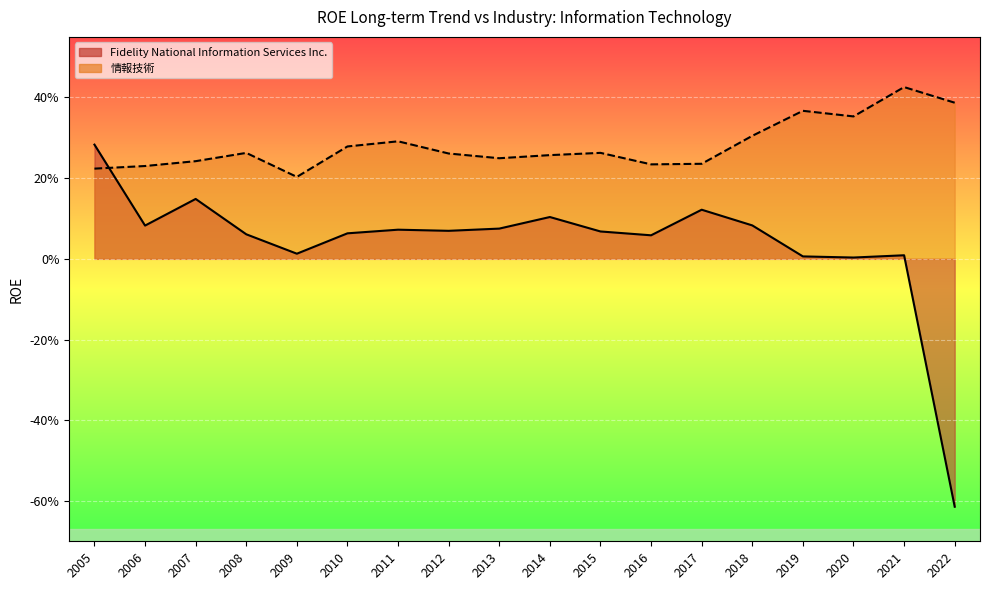

At which category is the sum across all series the highest?

2005